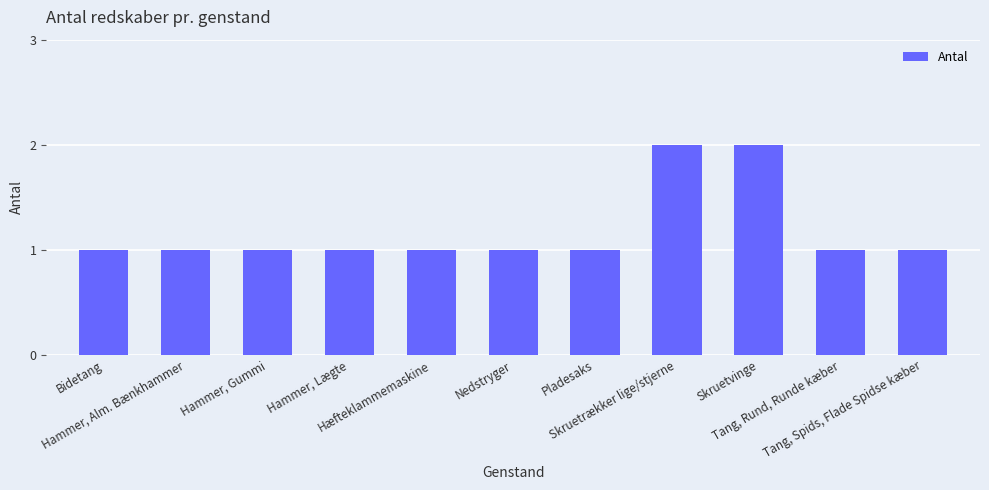

How many bars are there in total?

11